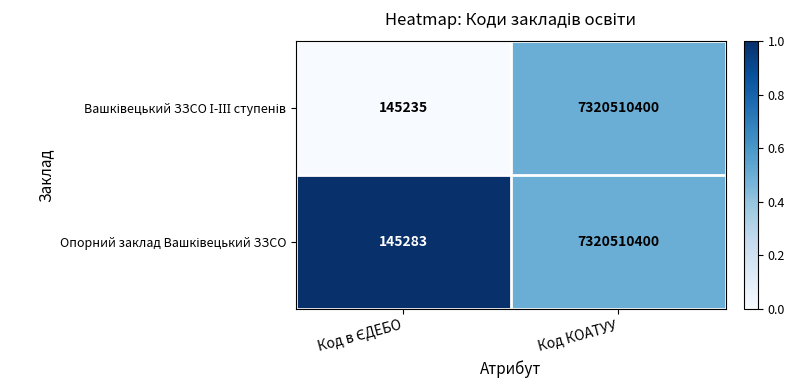

At which category does the chart reach its peak across all series?

Код КОАТУУ